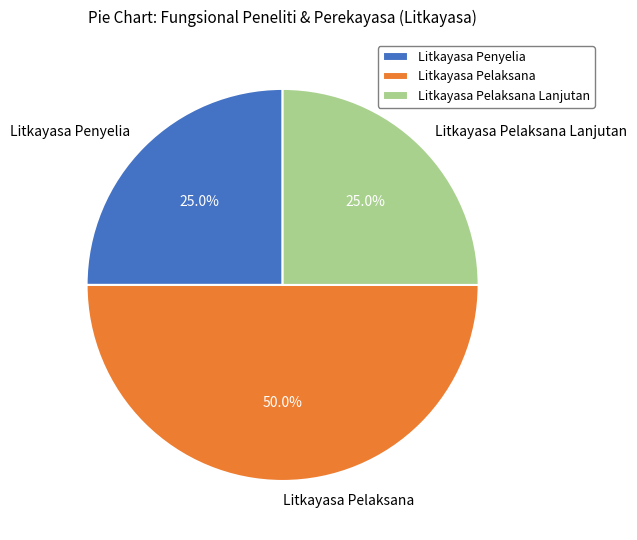

What is the largest slice in the pie chart?

Litkayasa Pelaksana